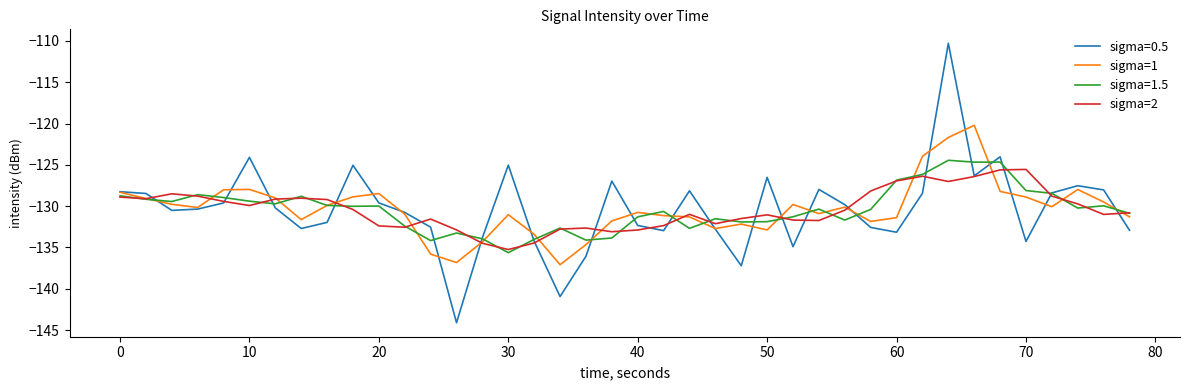

Which series ends up on top after the final intersection of sigma=2 and sigma=1?

sigma=2